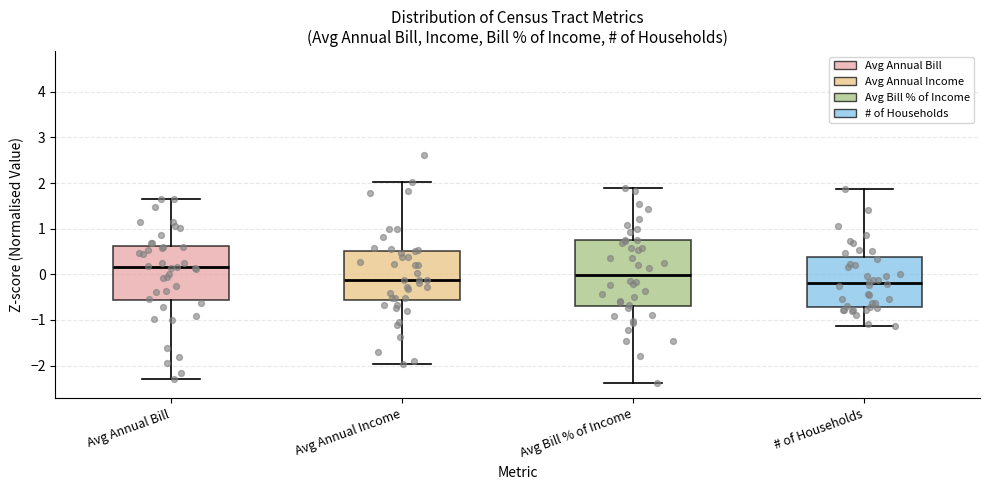

Reading left to right, transcribe this box plot: for each box, give where its median line is, the range the box spans, and where its two whiskers end, as read against the y-axis. The values are not printed on the chart, so give them approximately, as read against the axis.

Avg Annual Bill: median 0.2, box -0.6 to 0.6, whiskers -2.3 to 1.7
Avg Annual Income: median -0.1, box -0.6 to 0.5, whiskers -2.0 to 2.0
Avg Bill % of Income: median 0.0, box -0.7 to 0.7, whiskers -2.4 to 1.9
# of Households: median -0.2, box -0.7 to 0.4, whiskers -1.1 to 1.9